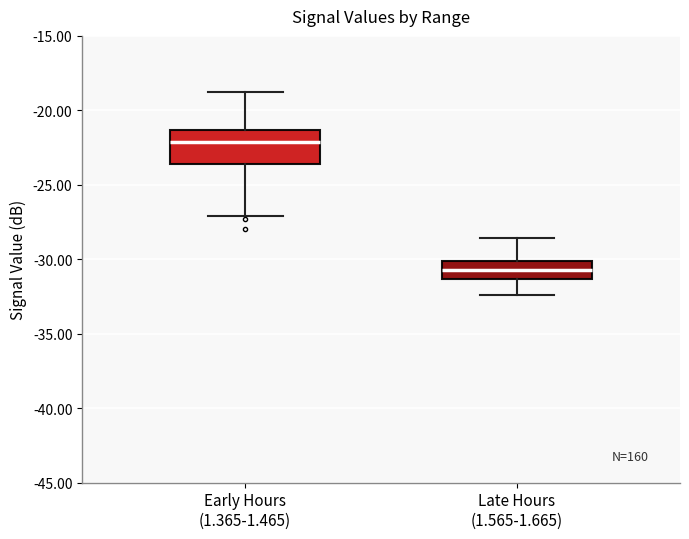

Which box's median line is the highest?

Early Hours (1.365-1.465)